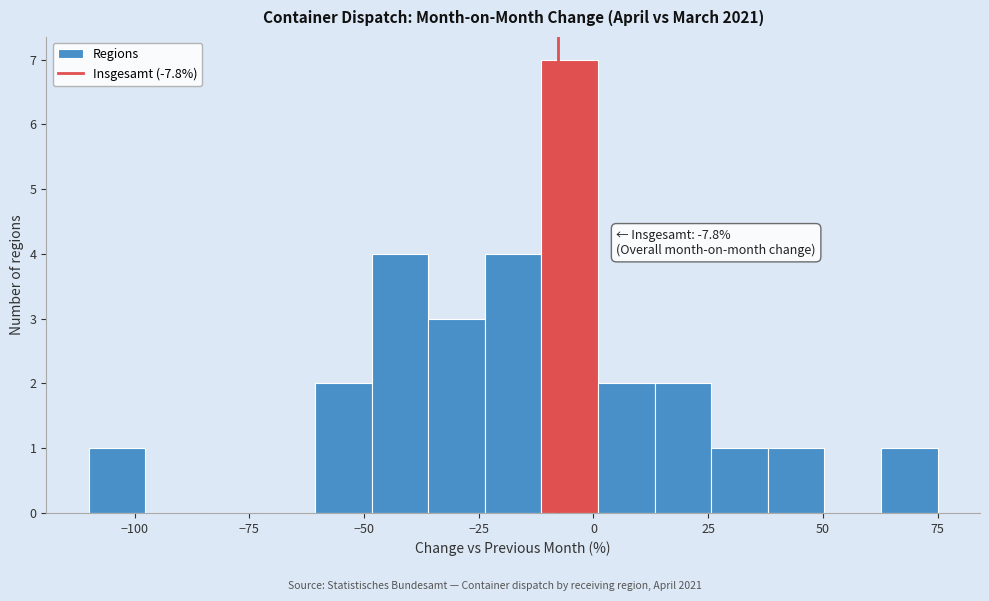

Read against the x-axis, roughly where is the centre of the tallest bar?

-5